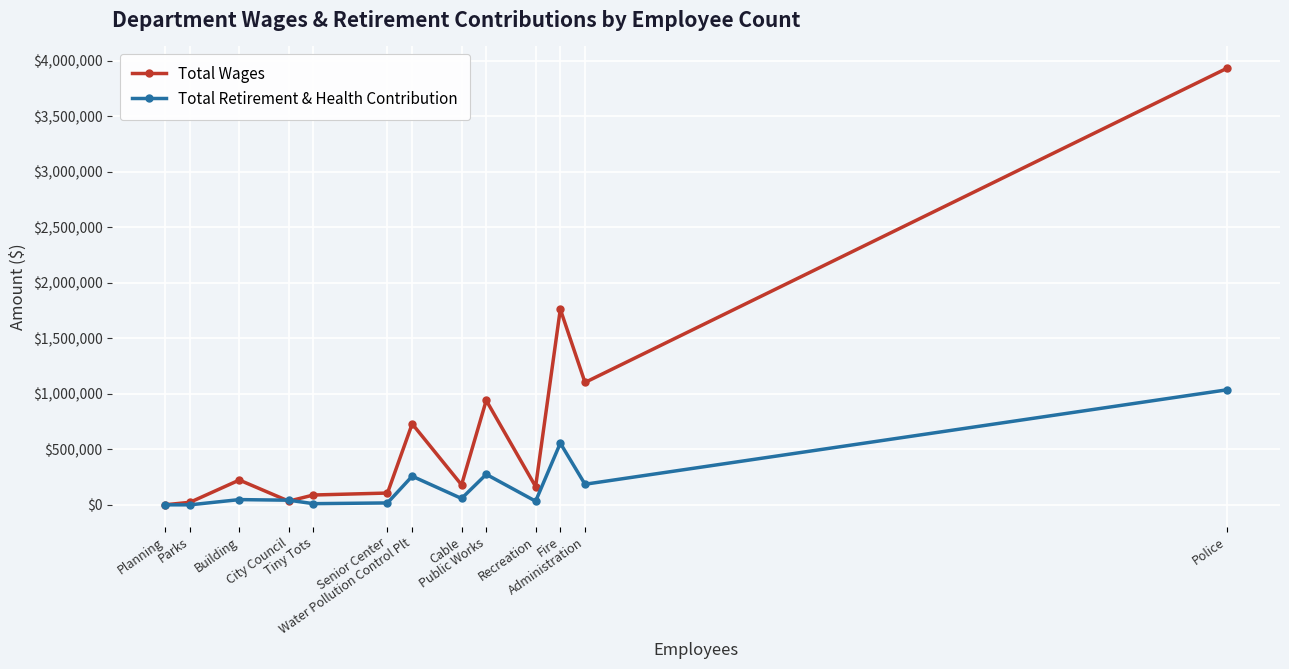

What is the greatest value displayed?

3933403